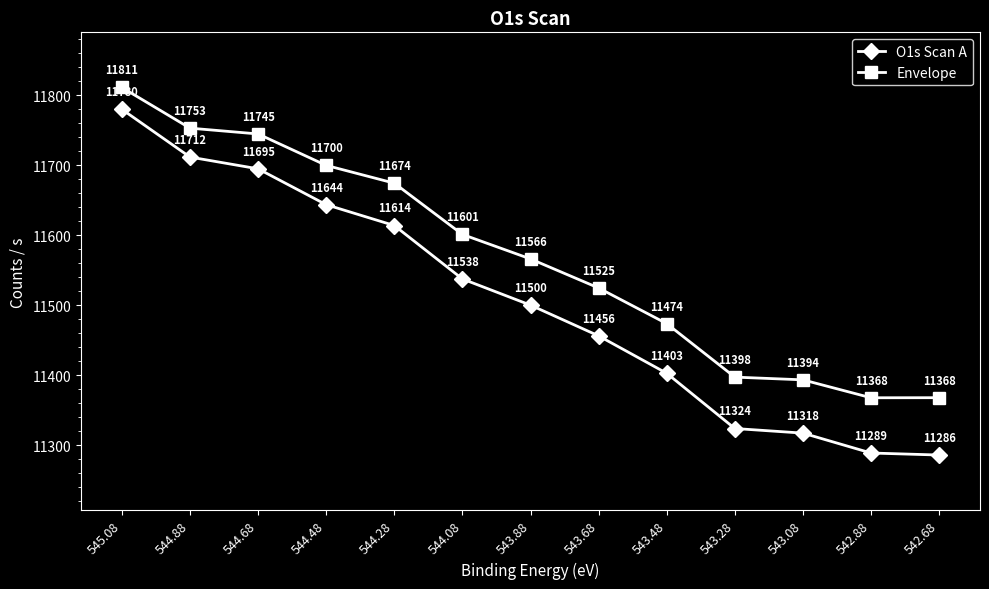

Which series has the widest spread of values?

O1s Scan A